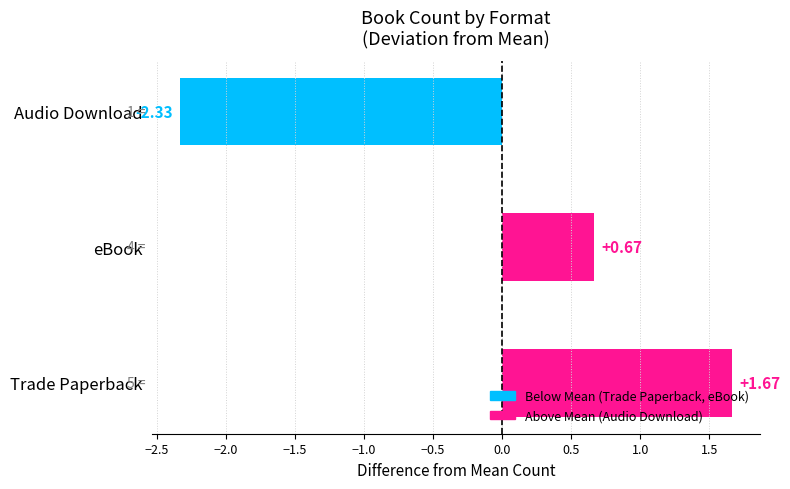

List the labels in order of value, smallest first.

Audio Download, eBook, Trade Paperback